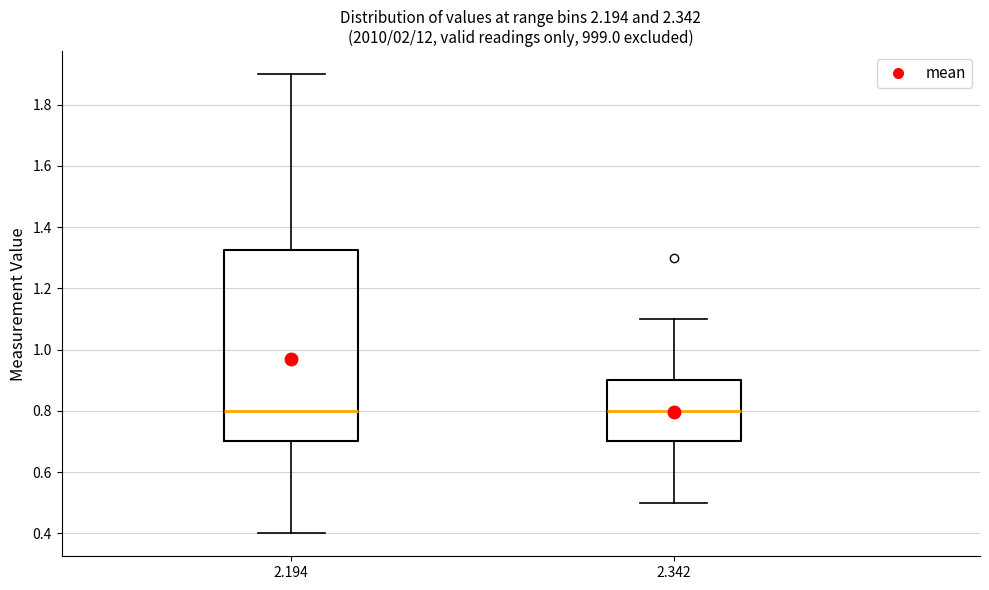

Reading left to right, read every box against the y-axis: the position of its median line, the range the box covers, and the ends of its whiskers. The values are not printed on the chart, so give them approximately, as read against the axis.

2.194: median 0.80, box 0.70 to 1.32, whiskers 0.40 to 1.90
2.342: median 0.80, box 0.70 to 0.90, whiskers 0.50 to 1.10